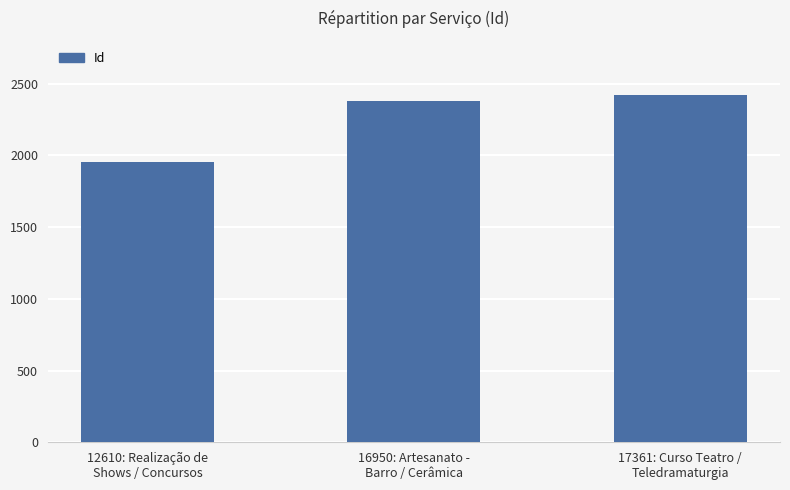

What position from the left is 16950: Artesanato -
Barro / Cerâmica?

2